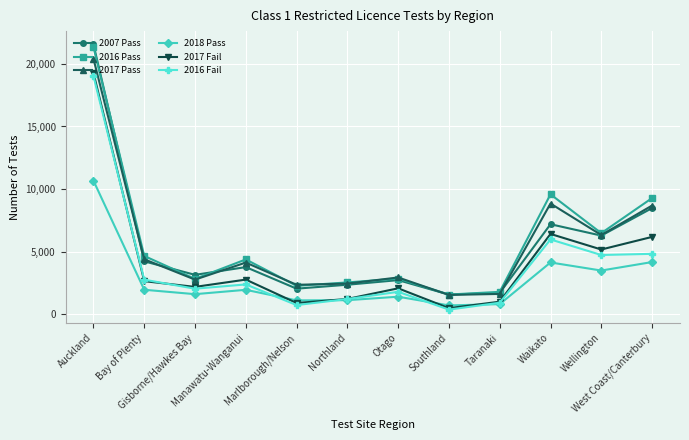

What is the sum of the 2017 Pass values at Taranaki and Auckland?

22033